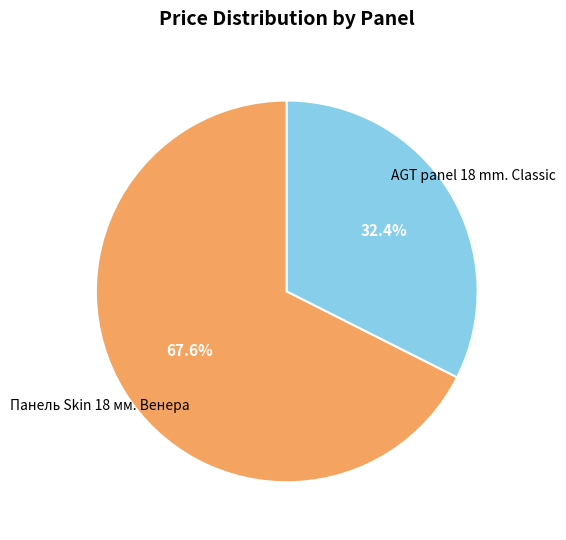

The AGT panel 18 mm. Classic slice represents 47% of the pie. True or false?

False